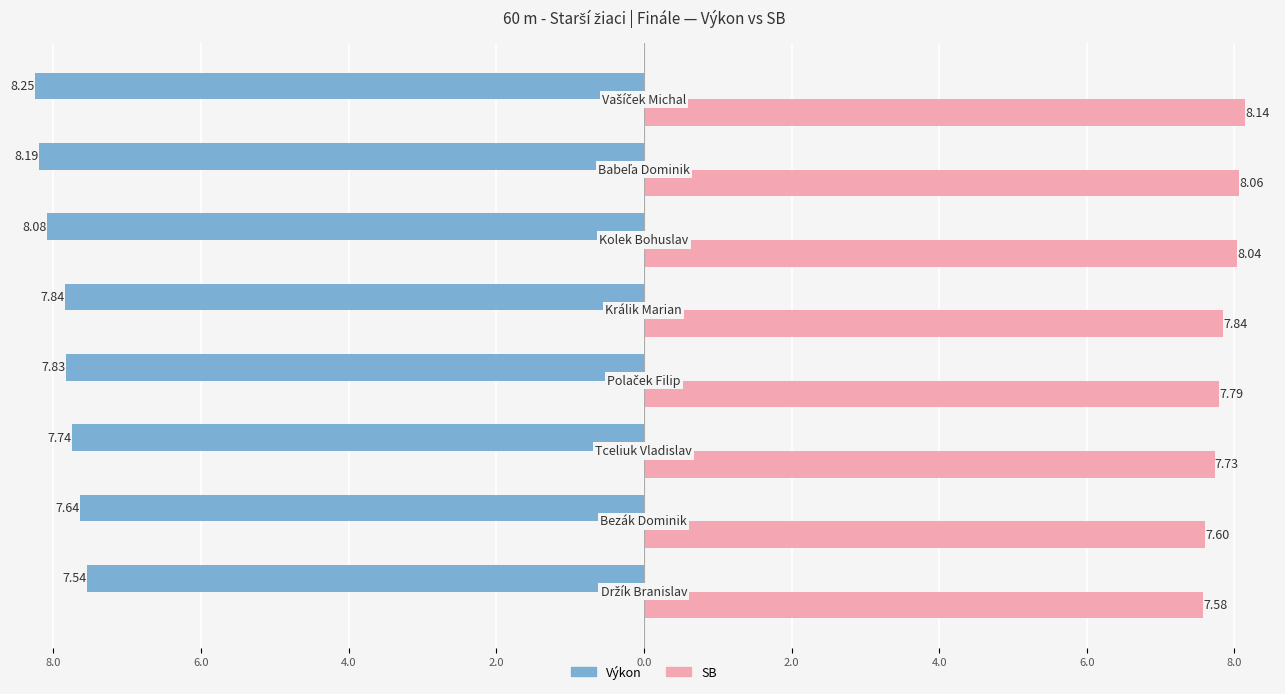

The value of SB at Vašíček Michal is 11.7. True or false?

False